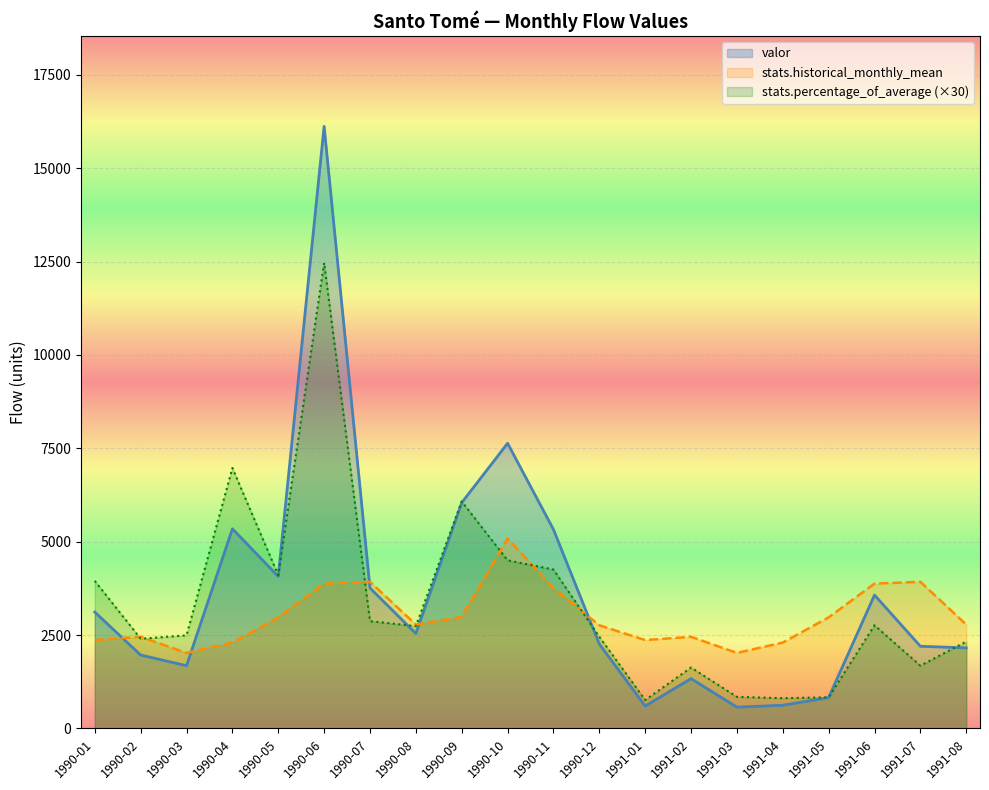

True or false: stats.historical_monthly_mean and stats.percentage_of_average intersect in this chart.

True